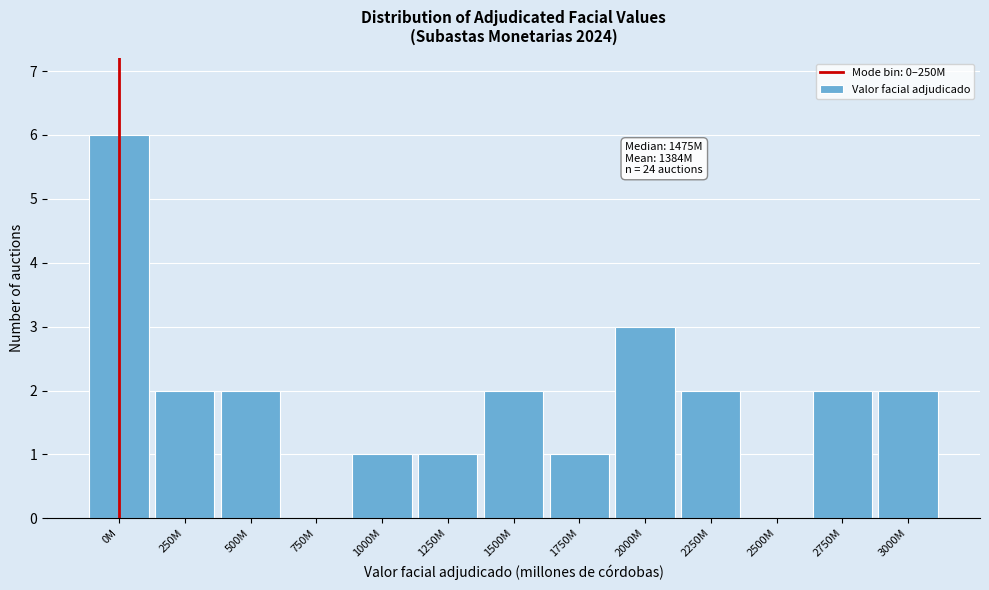

Reading left to right, extract all data points from this chart.

0M=6	250M=2	500M=2	750M=0	1000M=1	1250M=1	1500M=2	1750M=1	2000M=3	2250M=2	2500M=0	2750M=2	3000M=2